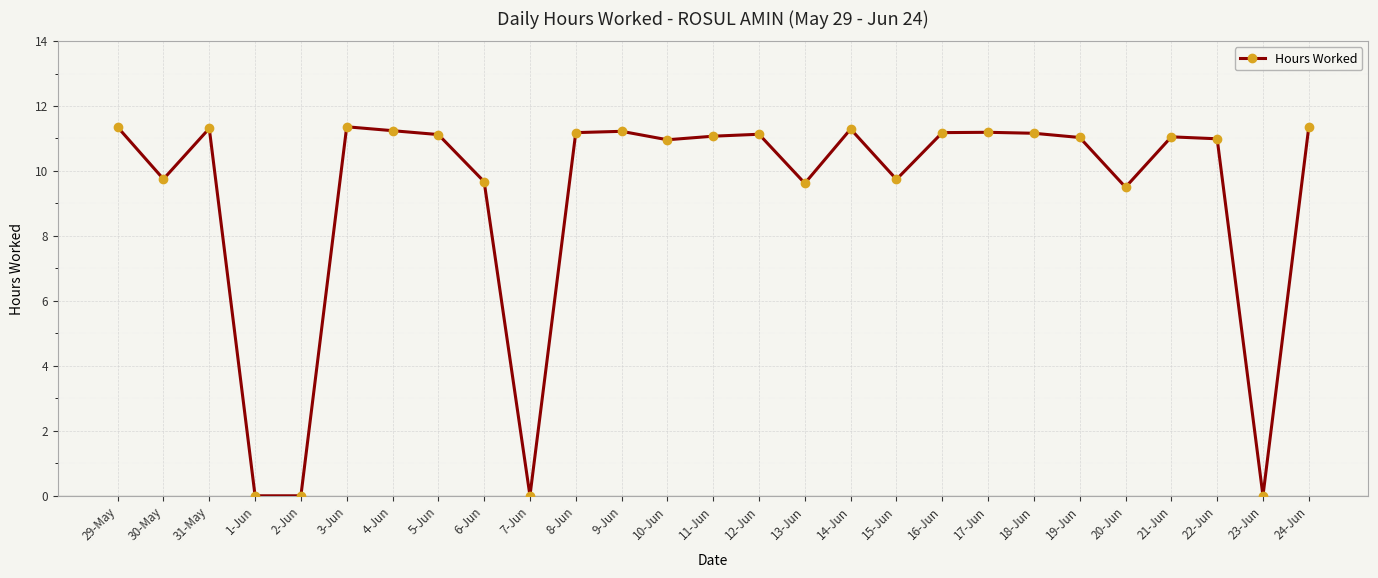

True or false: there are more than 0 points higher than both neighbors.

True